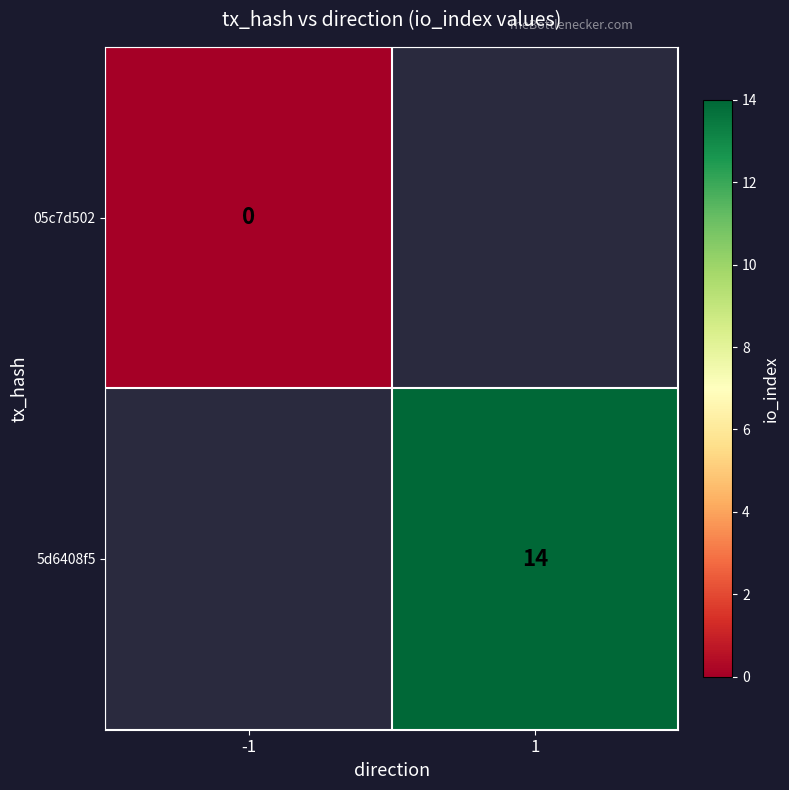

How many distinct data groups are displayed?

2